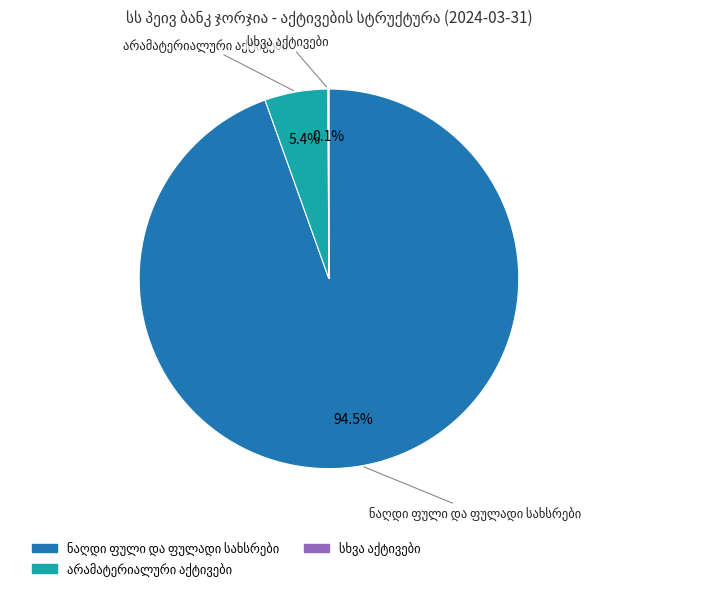

Does any single category account for the majority?

Yes